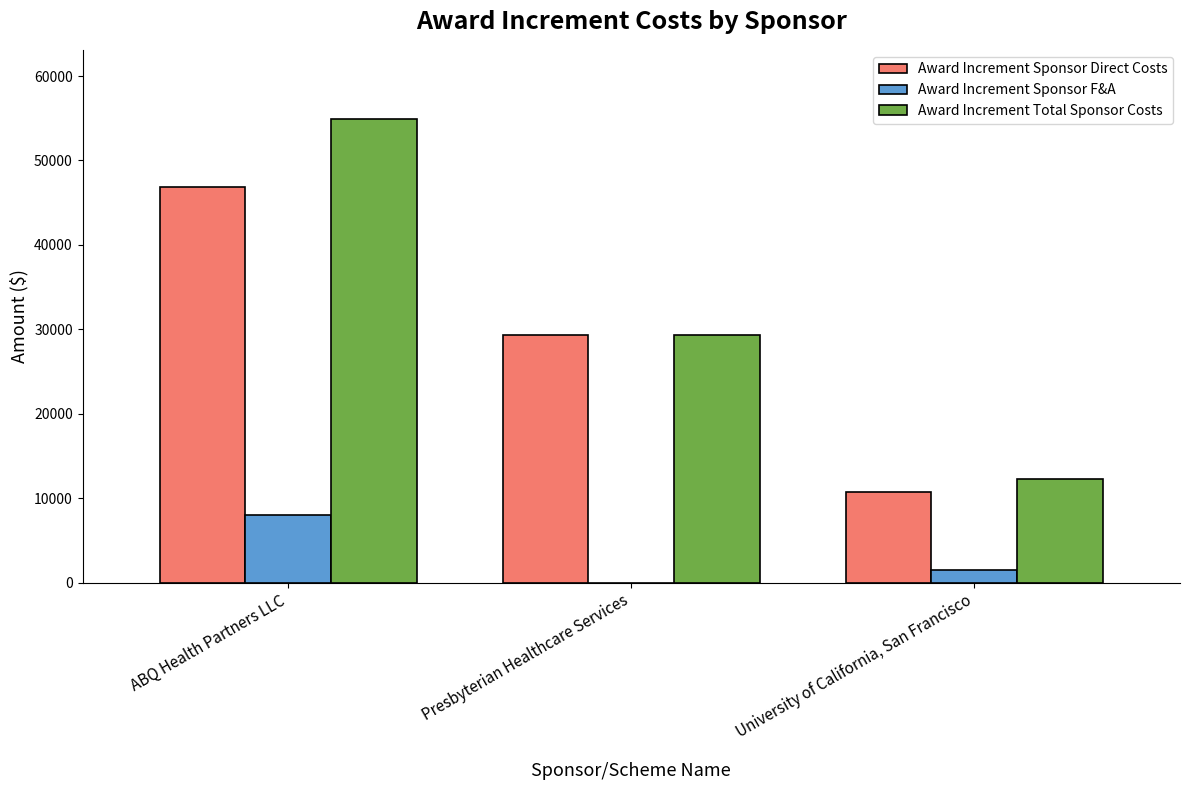

Which category has the highest value in the Award Increment Sponsor F&A series?

ABQ Health Partners LLC